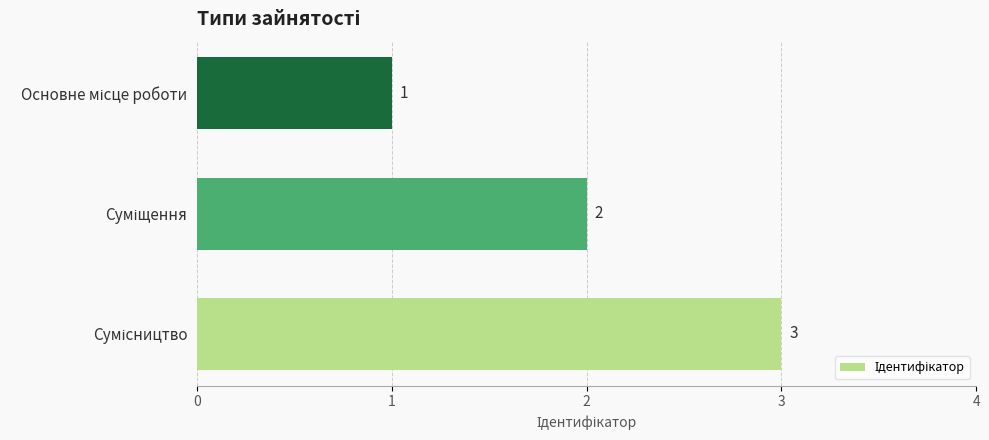

How many data points does each series have?

3